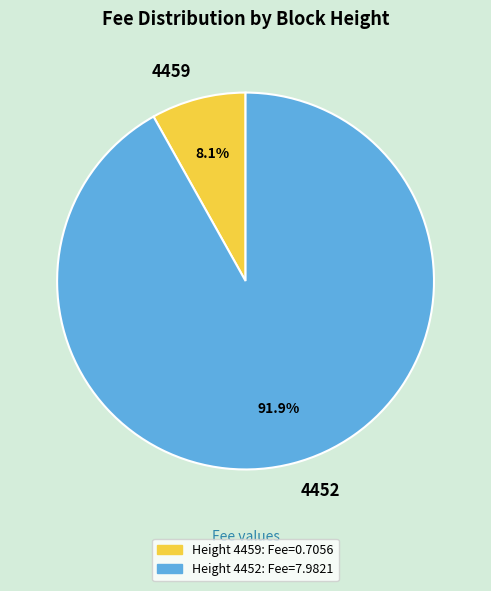

Is there any slice that represents more than half of the pie?

Yes